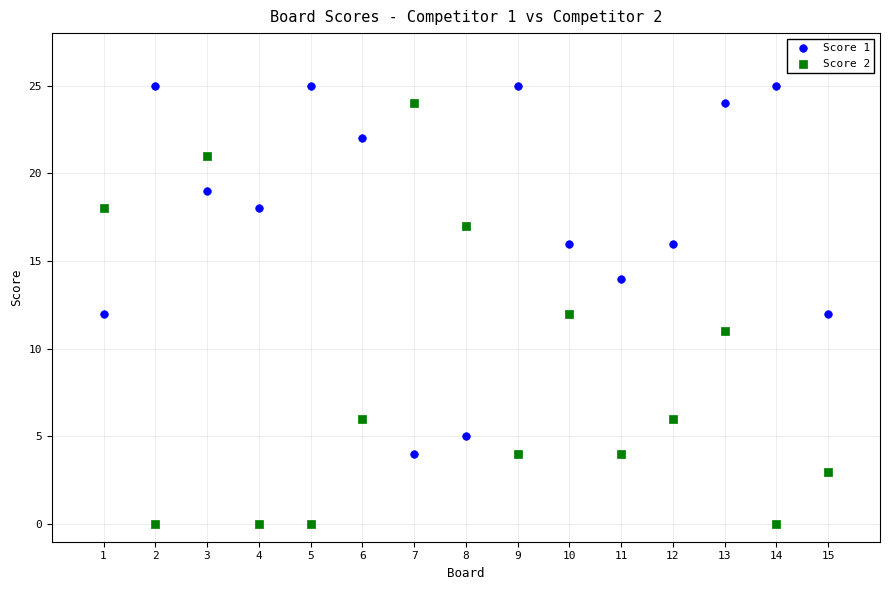

Across all data points, what is the range of X values (max minus min)?

14